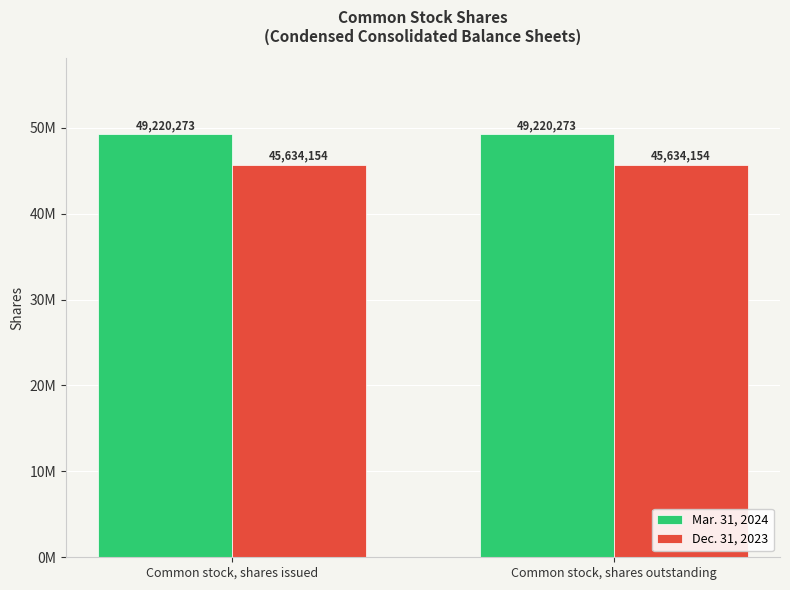

Is the value of Dec. 31, 2023 at Common stock, shares outstanding greater than the value of Mar. 31, 2024 at Common stock, shares outstanding?

No